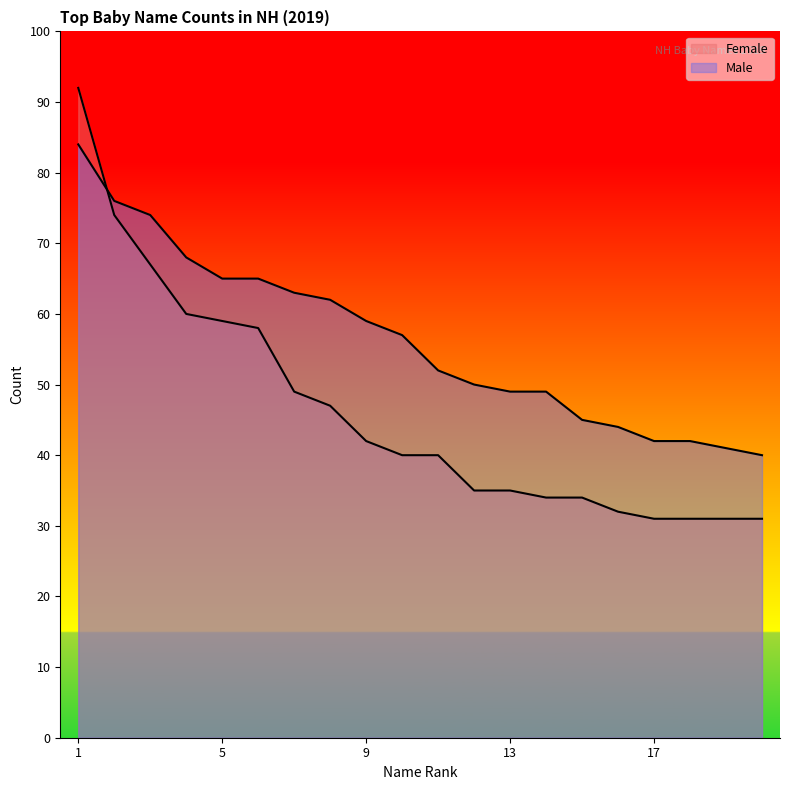

Which series has the widest spread of values?

Female